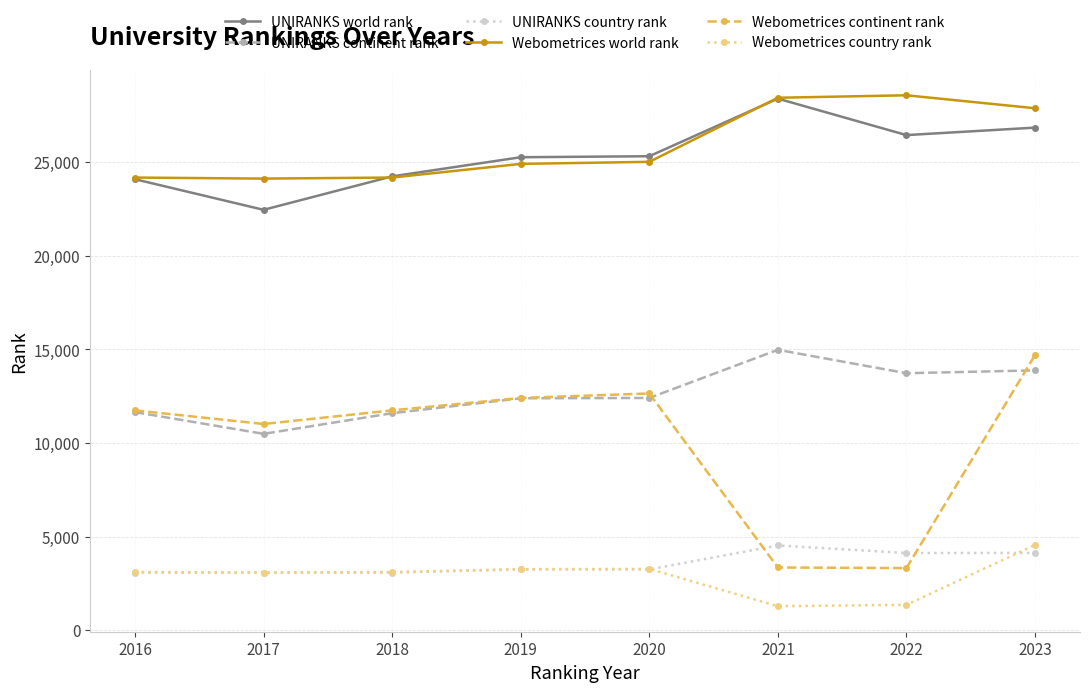

Does the chart have visible grid lines?

Yes